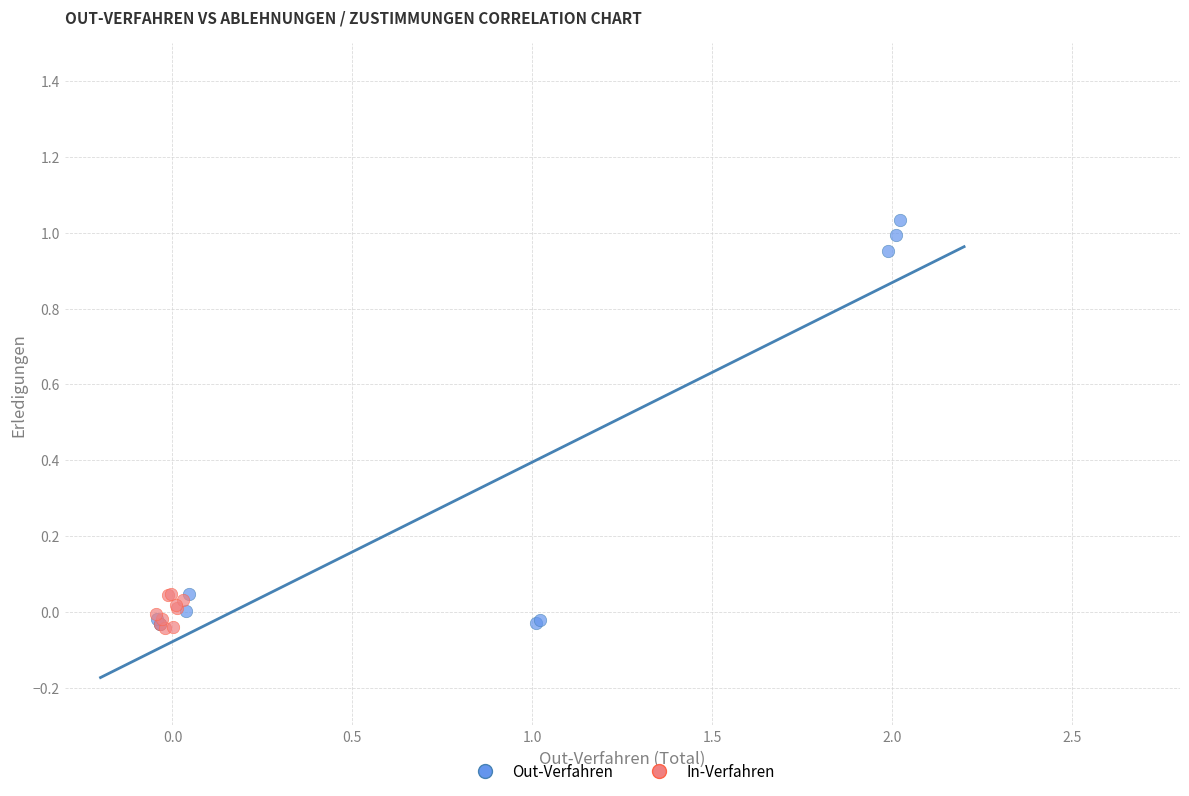

Which series has the widest spread of Y values?

Out-Verfahren